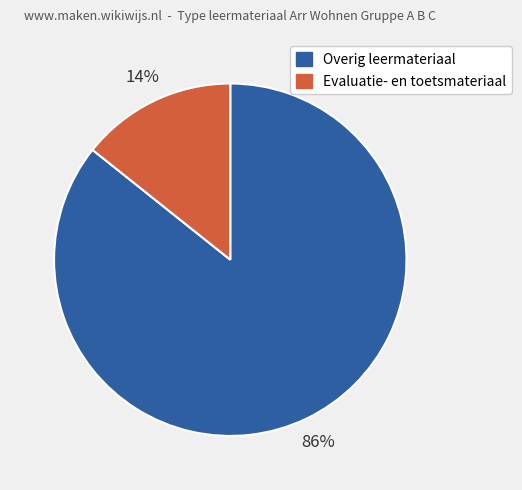

Count the number of slices in the pie.

2